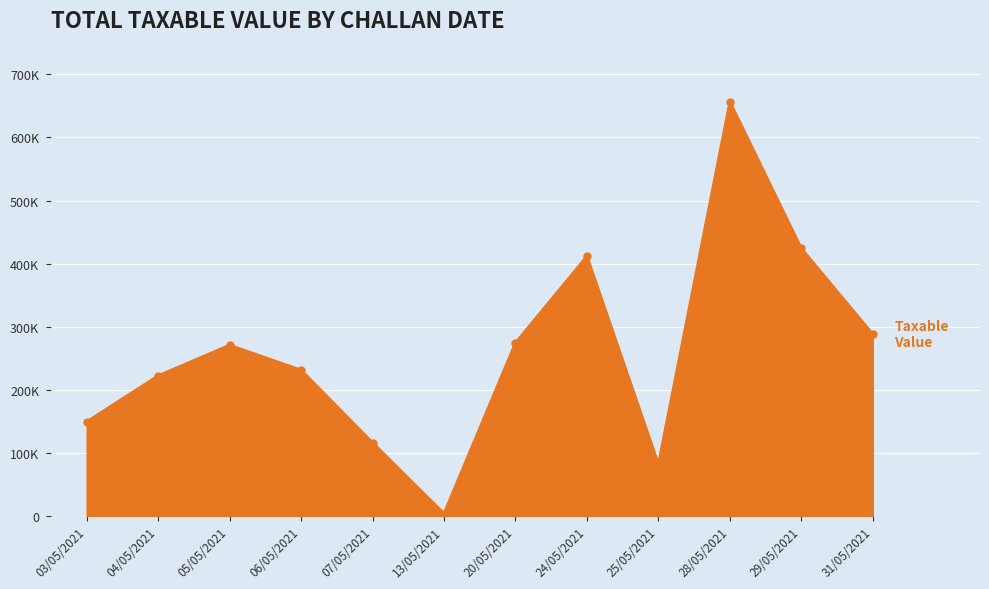

Does the chart have visible grid lines?

Yes